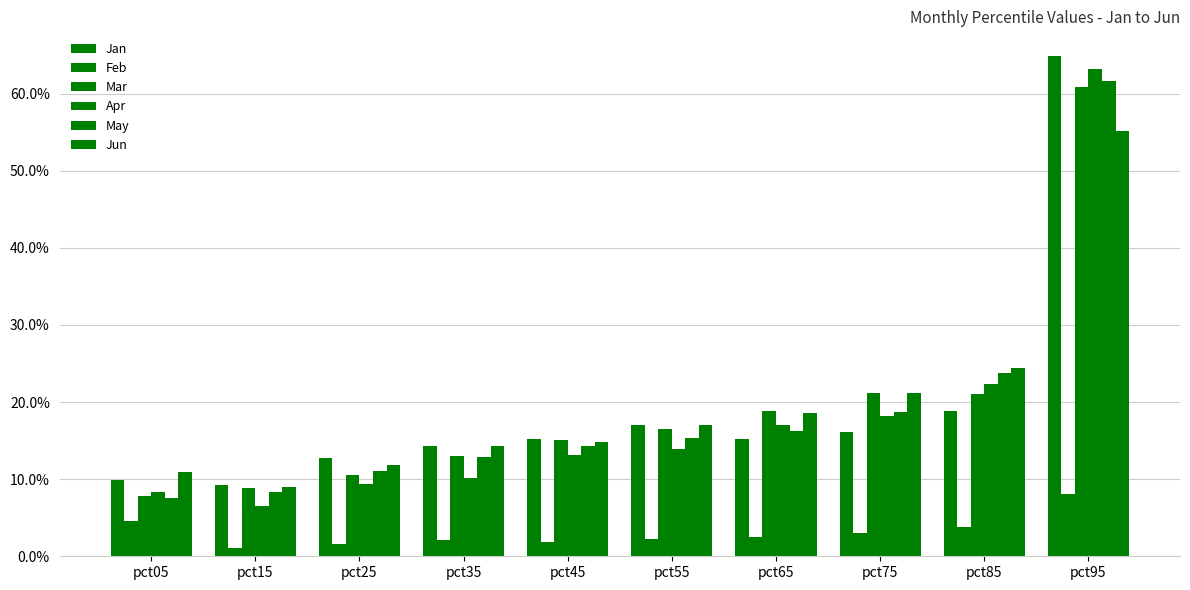

How many distinct data groups are displayed?

6